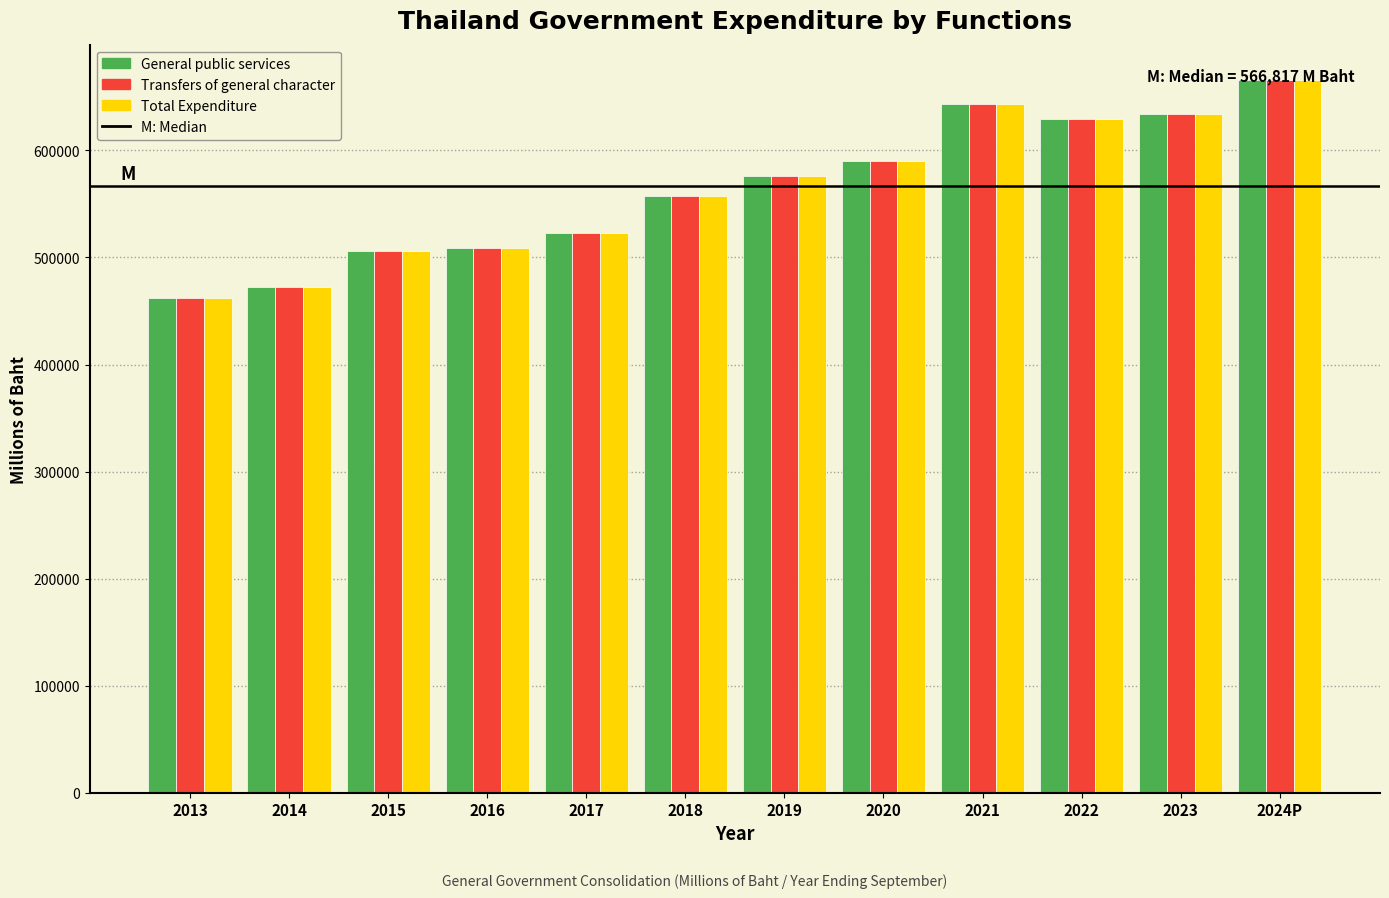

At which category is the sum across all series the highest?

2024P